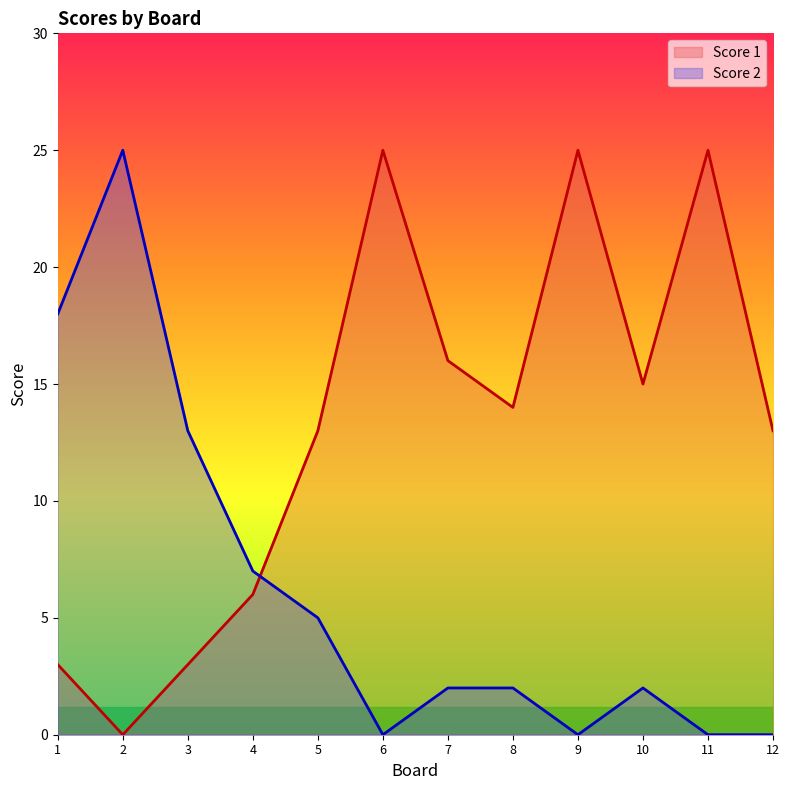

In Score 1, how many points are lower than both neighbors (excluding endpoints)?

3